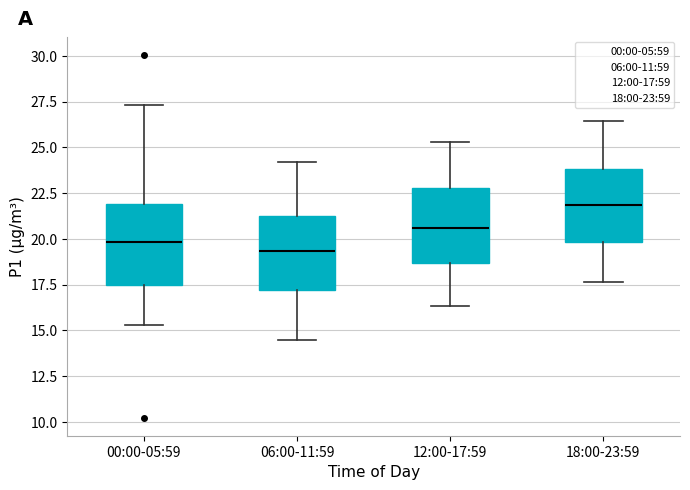

Reading left to right, transcribe this box plot: for each box, give where its median line is, the range the box spans, and where its two whiskers end, as read against the y-axis. The values are not printed on the chart, so give them approximately, as read against the axis.

00:00-05:59: median 20.0, box 17.5 to 22.0, whiskers 15.5 to 27.5
06:00-11:59: median 19.5, box 17.0 to 21.5, whiskers 14.5 to 24.0
12:00-17:59: median 20.5, box 18.5 to 23.0, whiskers 16.5 to 25.5
18:00-23:59: median 22.0, box 20.0 to 24.0, whiskers 17.5 to 26.5